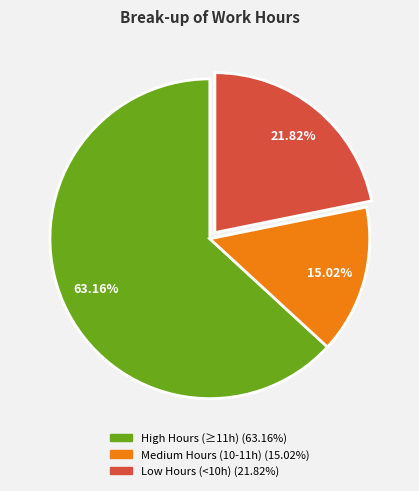

Is there any slice that represents more than half of the pie?

Yes